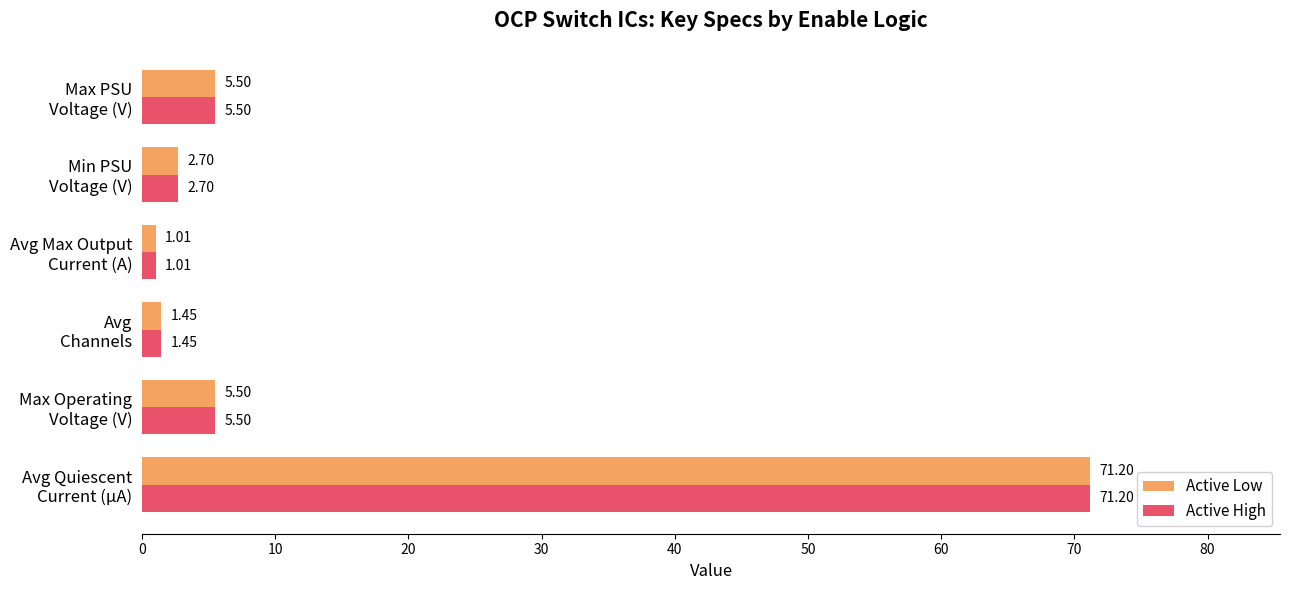

What is the sum of all Active Low values?

87.4